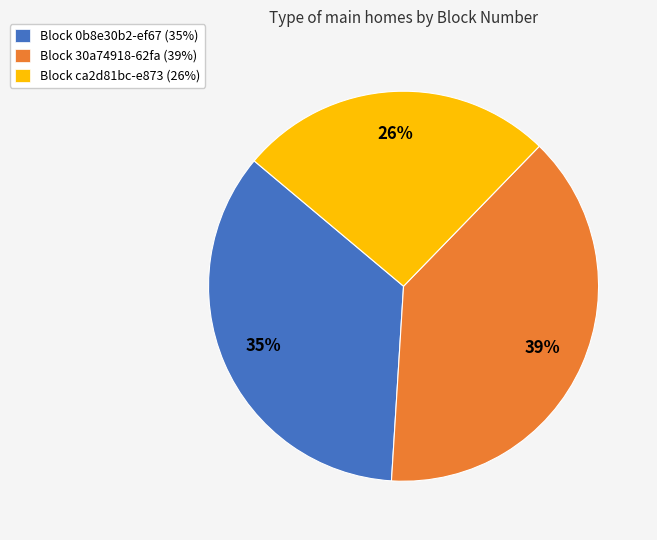

Rank the categories by value from highest to lowest.

Block 30a74918-62fa (39%), Block 0b8e30b2-ef67 (35%), Block ca2d81bc-e873 (26%)